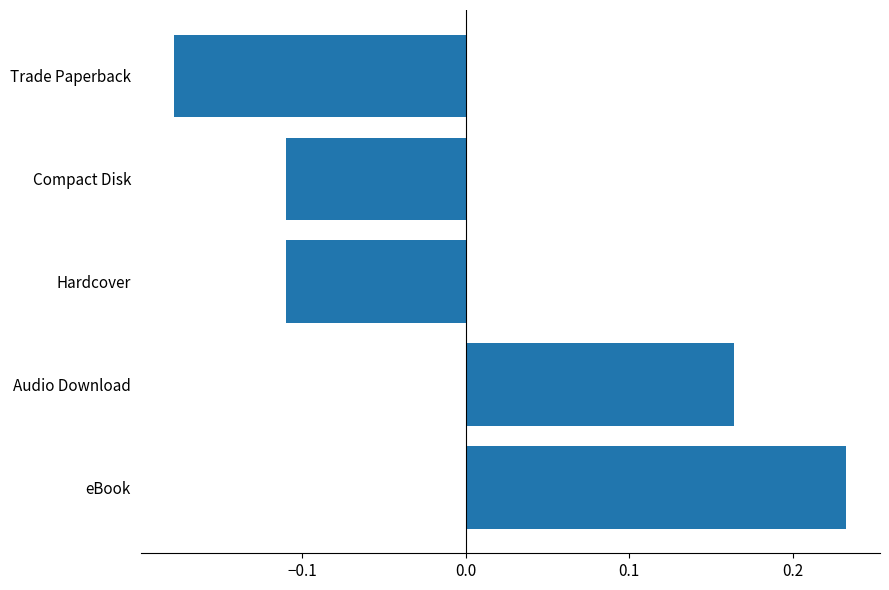

At which category does the chart reach its minimum across all series?

Trade Paperback